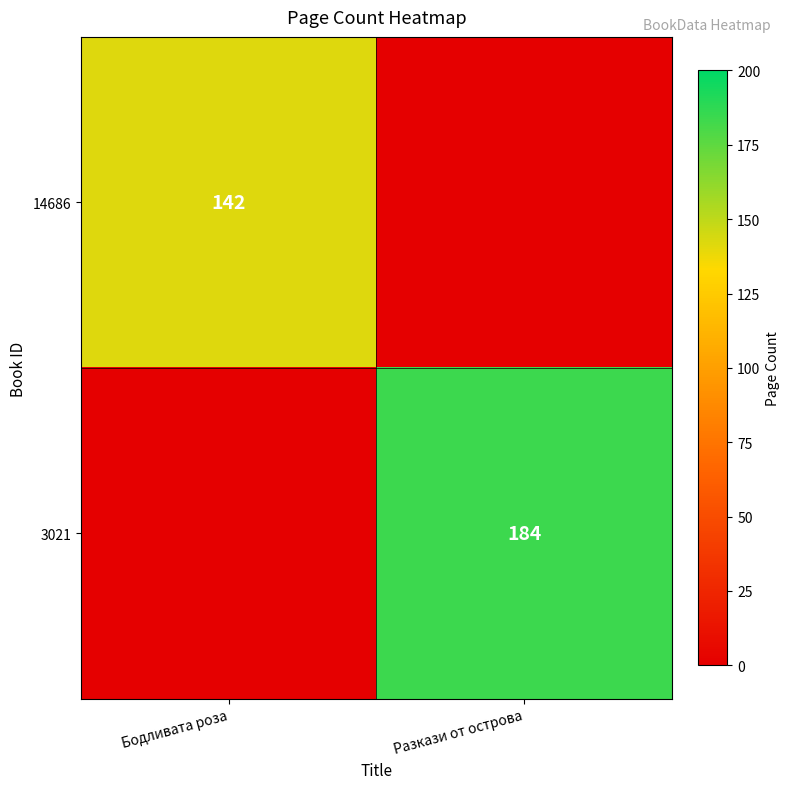

The 3021 series shows 184 at Разкази от острова. True or false?

True